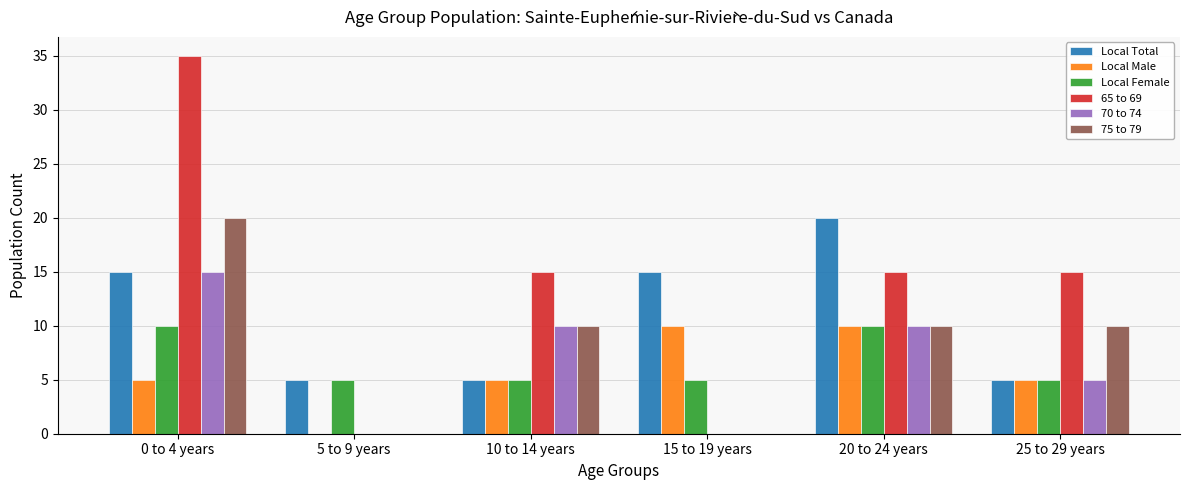

The 65 to 69 series shows 6 at 20 to 24 years. True or false?

False